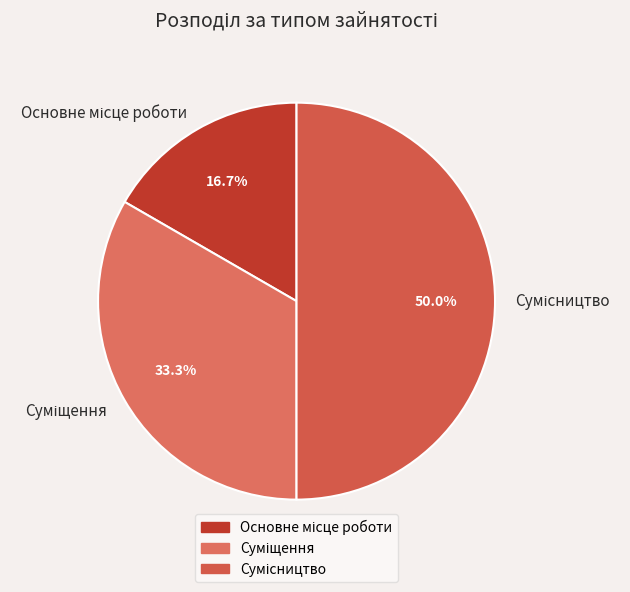

How many slices are in this pie chart?

3